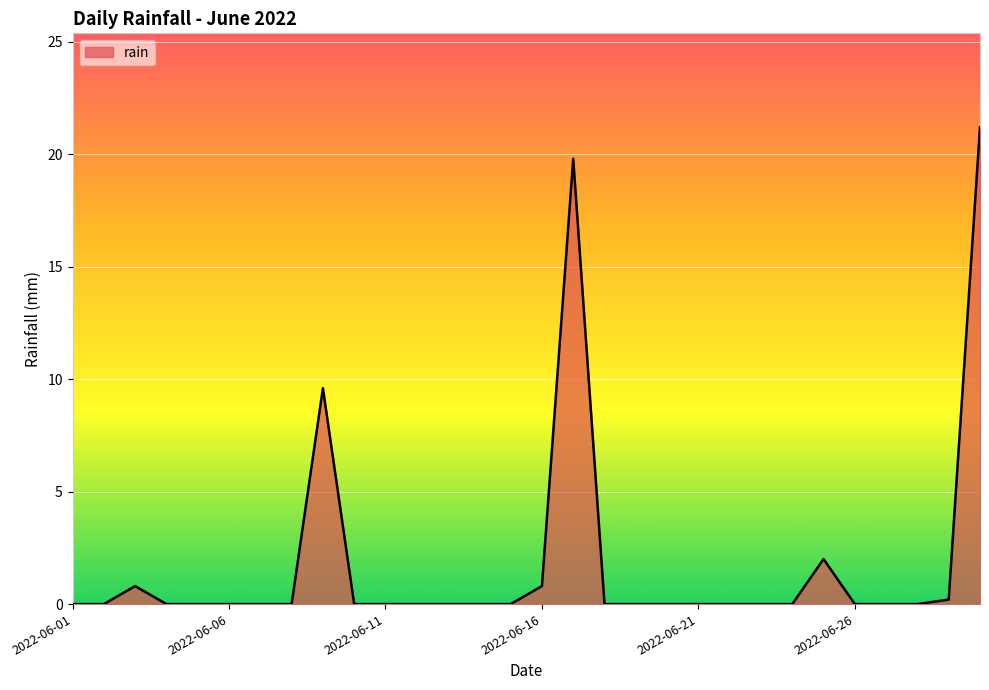

How many lines are shown in the chart?

1